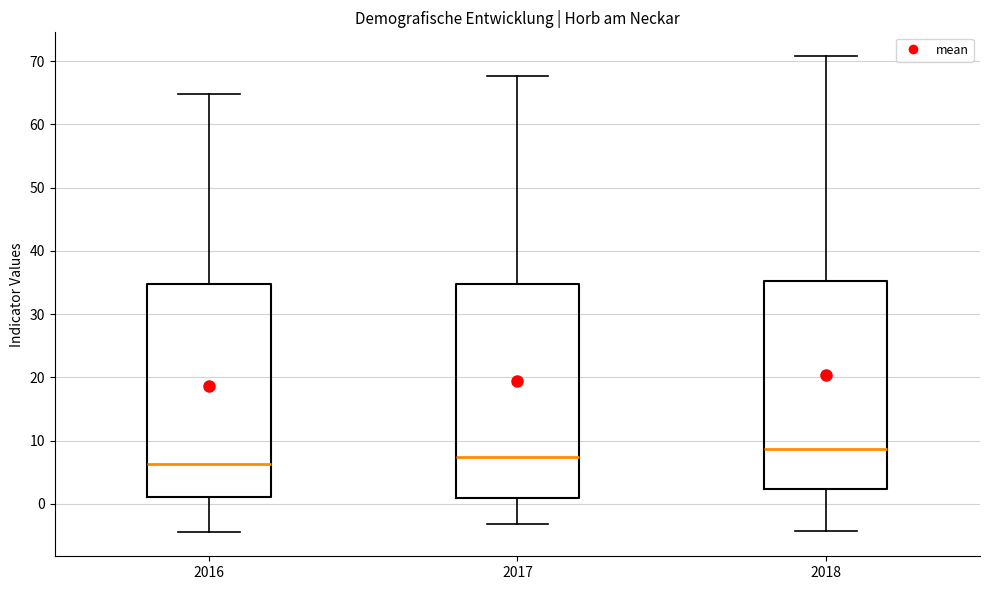

Which box's median line is the highest?

2018